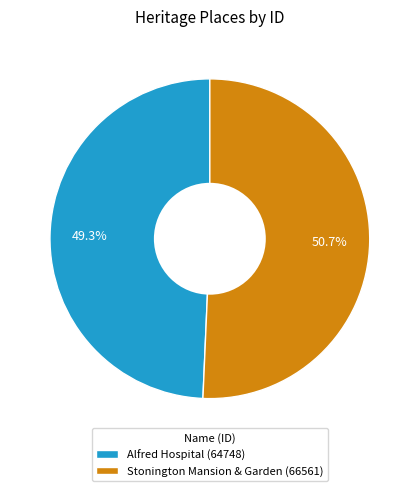

To the nearest percent, what is the difference between the Alfred Hospital and Stonington Mansion & Garden slice percentages?

1%